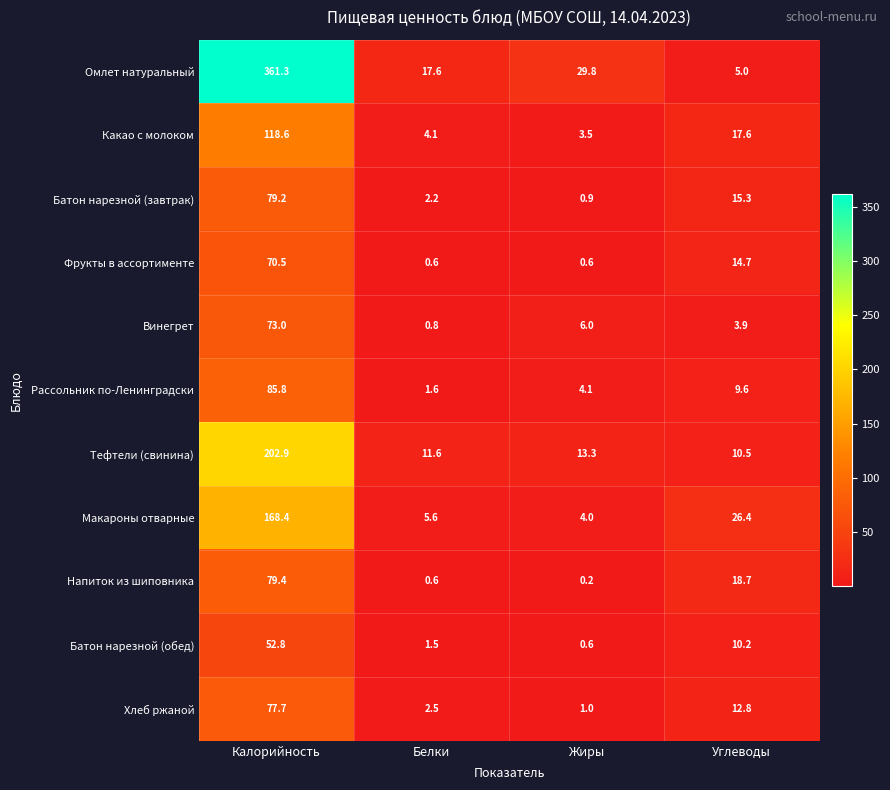

What is the difference between the Омлет натуральный values at Жиры and Белки?

12.2